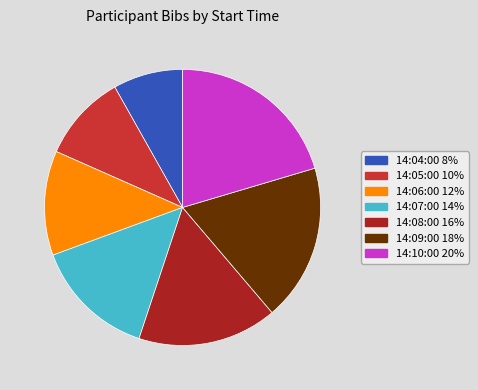

Which slice is the largest?

14:10:00